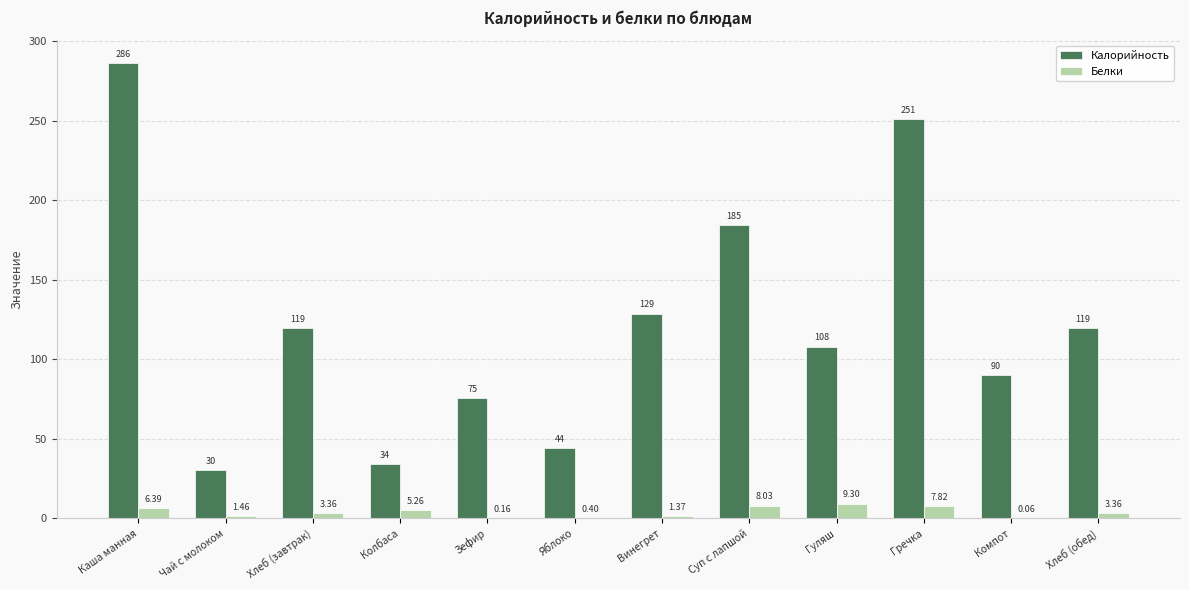

What is the approximate value of Калорийность at Колбаса?

34.0